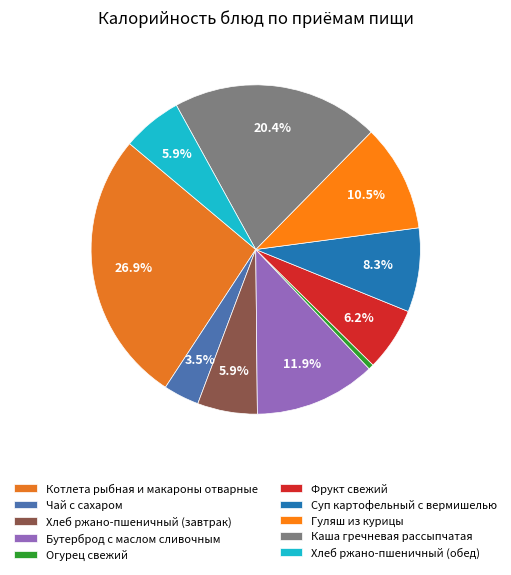

To the nearest percent, what is the combined percentage of Суп картофельный с вермишелью and Огурец свежий?

9%